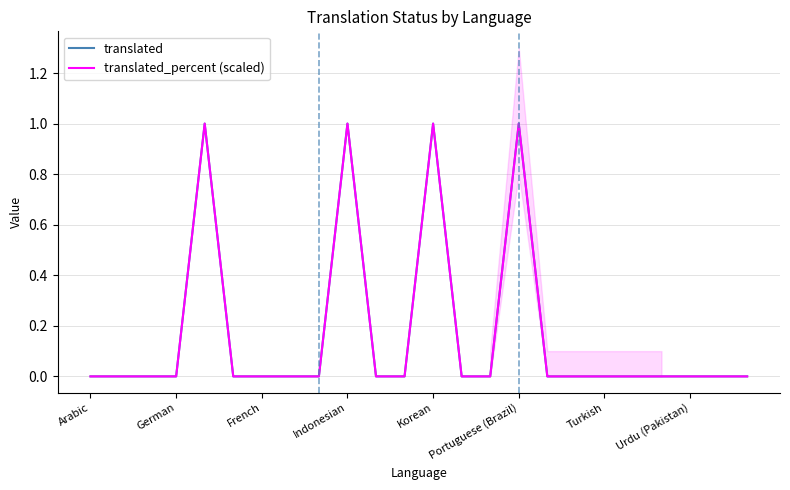

True or false: translated has a value of 2 at Korean.

False